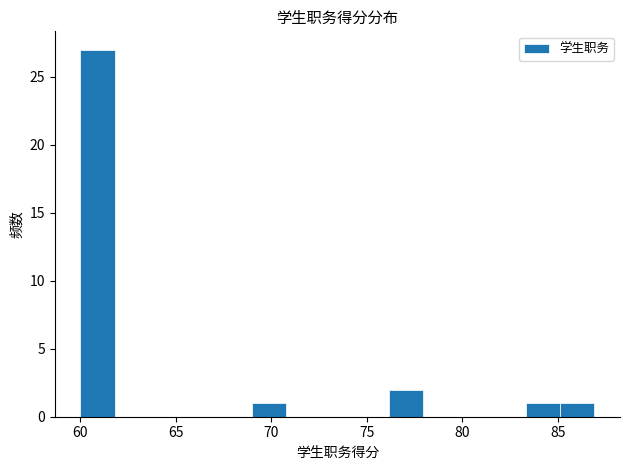

Around what value on the x-axis is the tallest bar? Give the approximate position of its centre, as read against the axis.

61.0